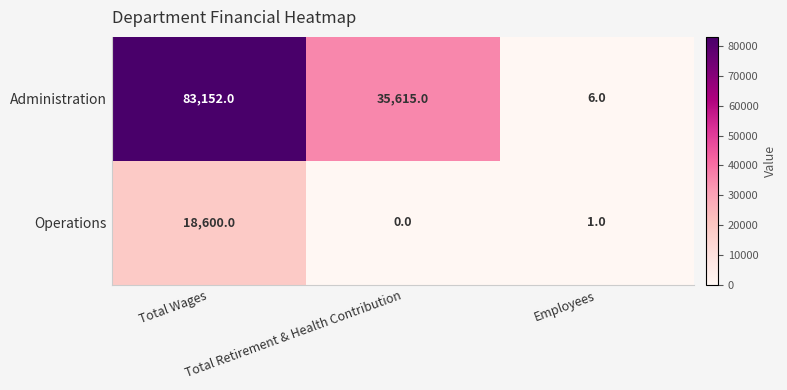

Which category has the lowest value across all series?

Total Retirement & Health Contribution